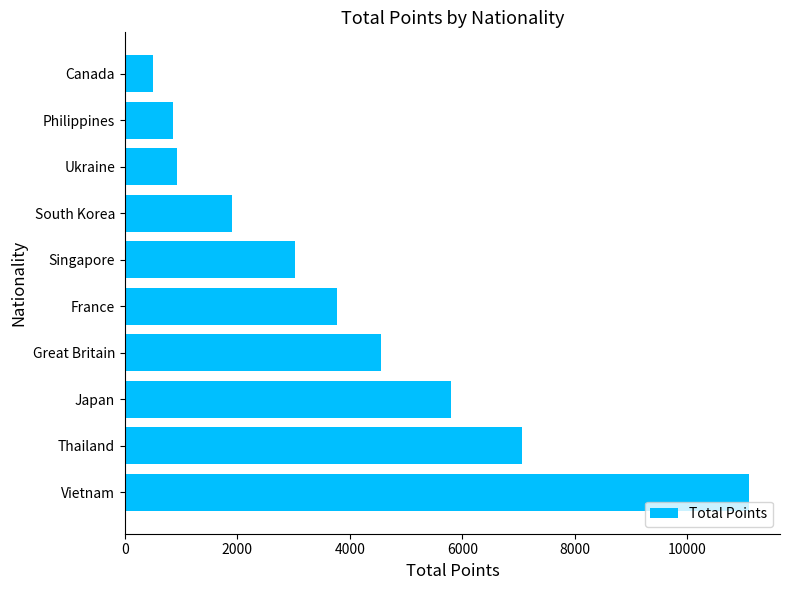

Is it true that the value at Thailand is 10880?

False